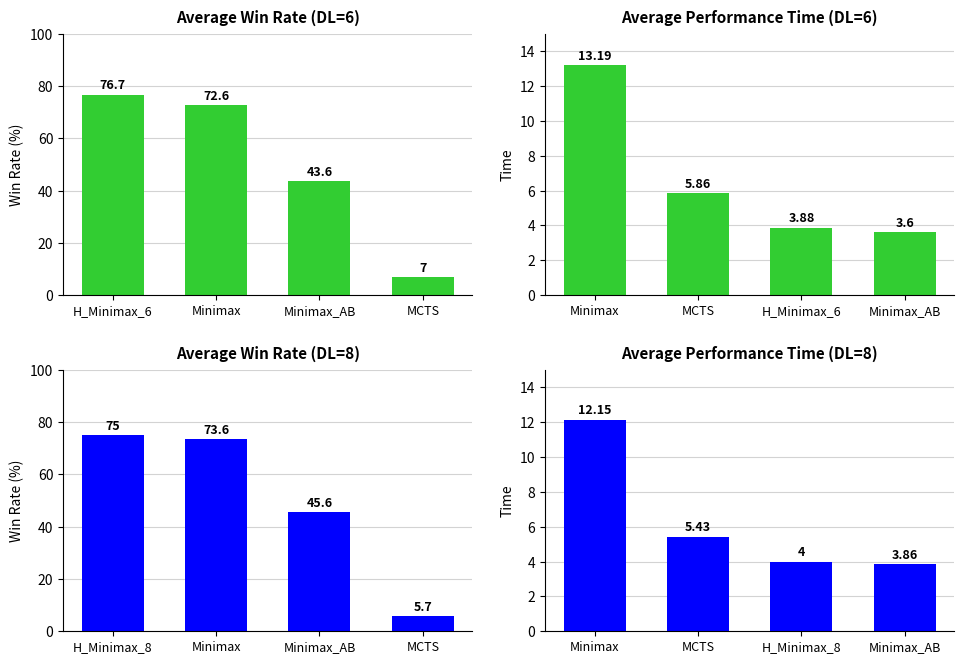

What is the lowest value of the Average Performance Time (DL=8) series?

3.9